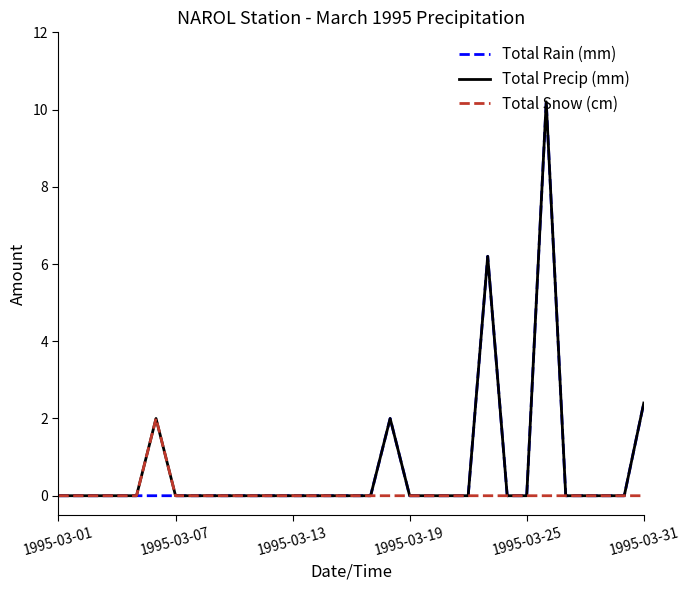

What is the maximum value for Total Snow (cm)?

2.0